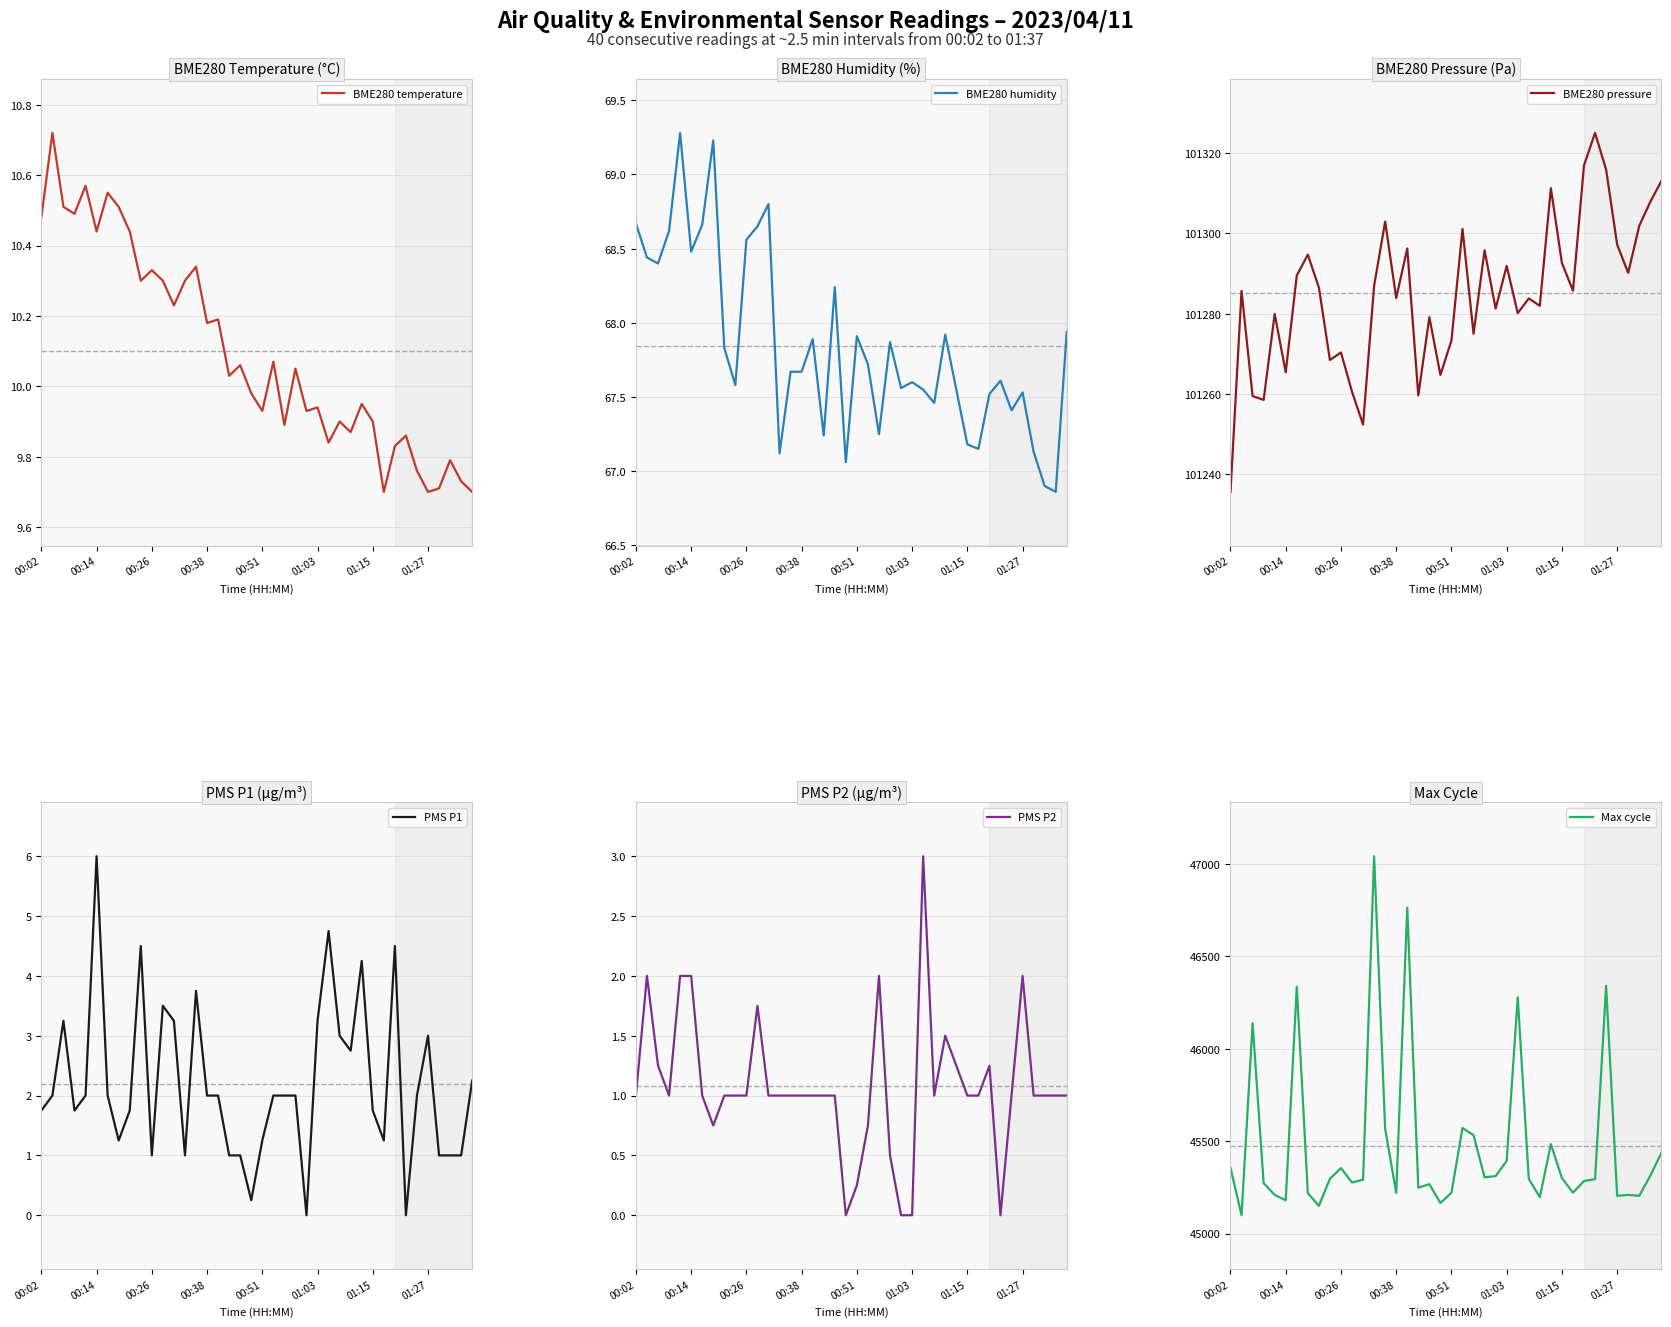

Is this an area chart (filled region under the line)?

No